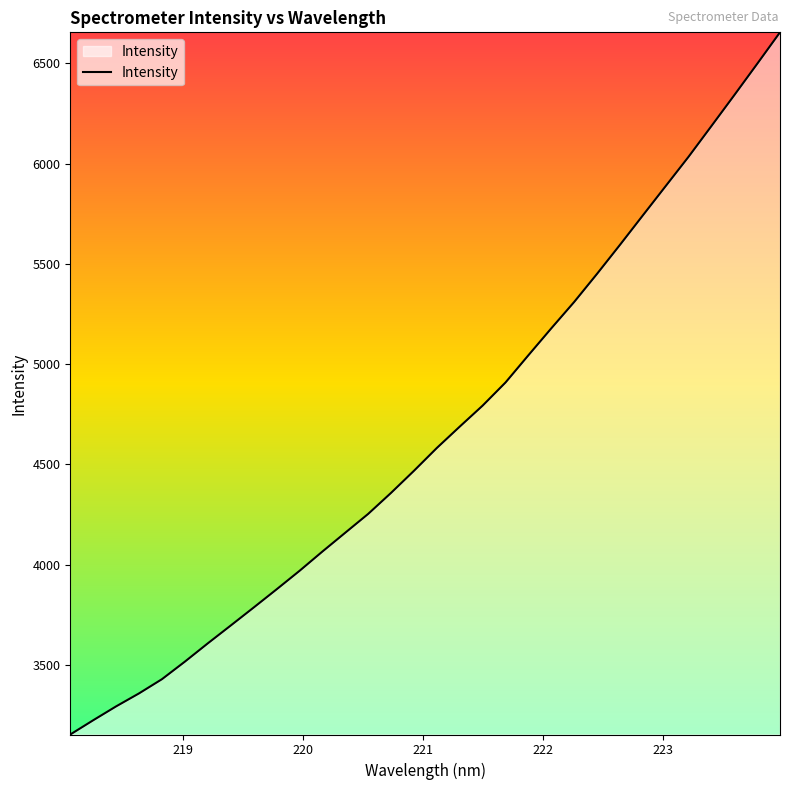

What is the maximum value shown in the chart?

6655.0